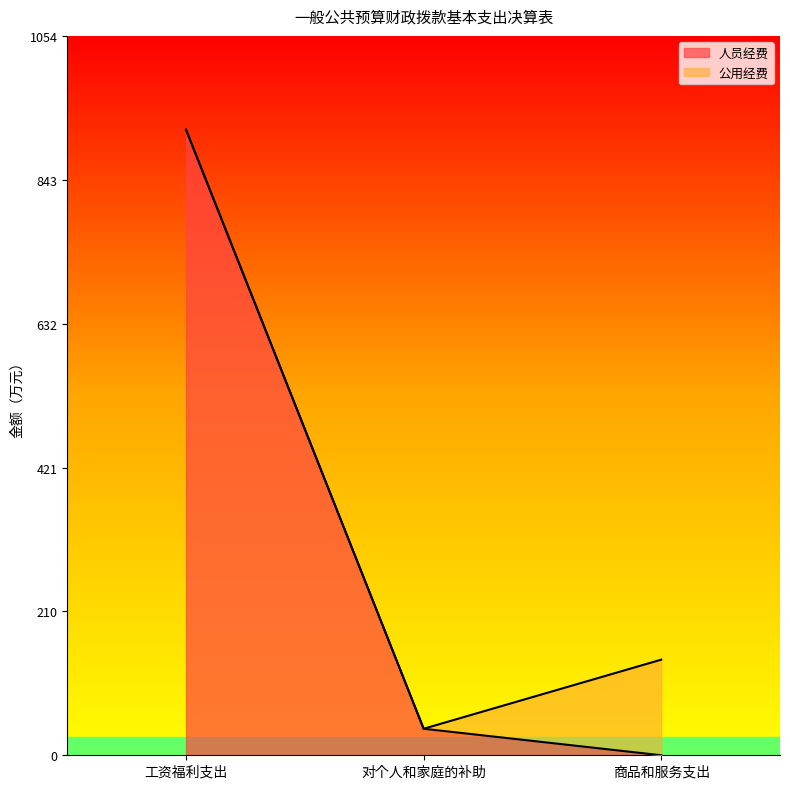

At how many categories does at least one series exceed 26?

3